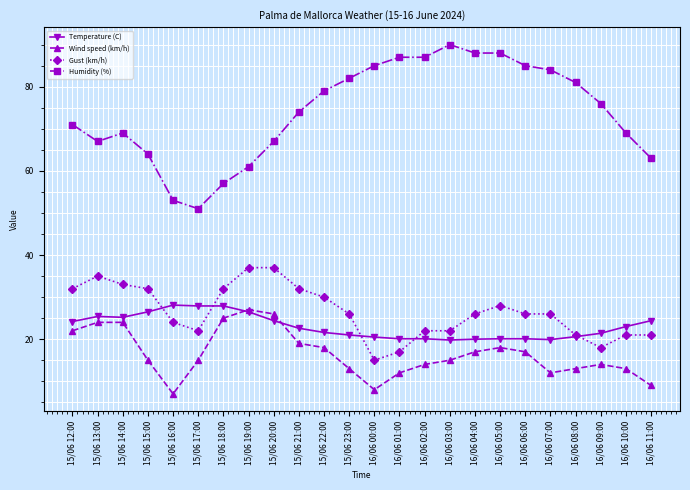

How many lines are shown in the chart?

4